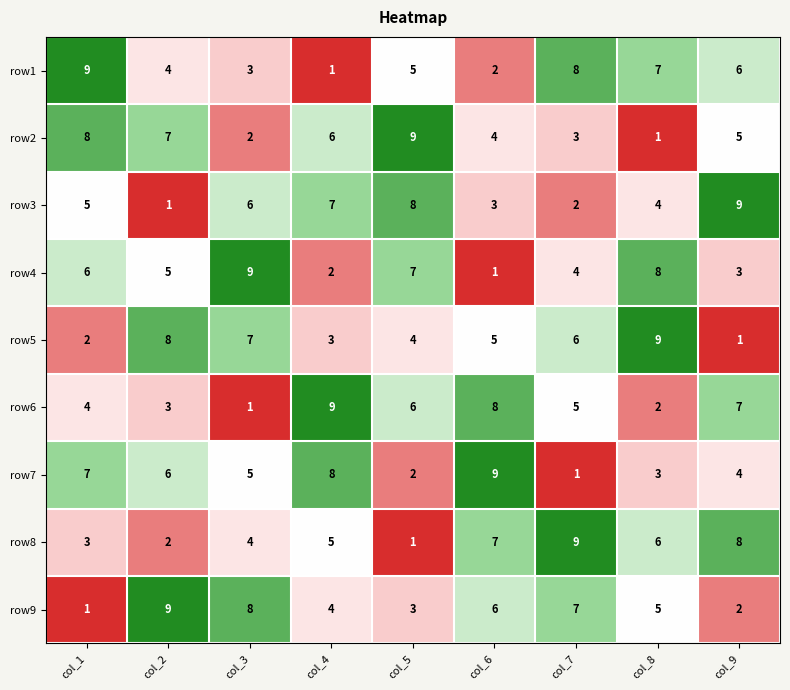

The row7 series shows 8 at col_4. True or false?

True